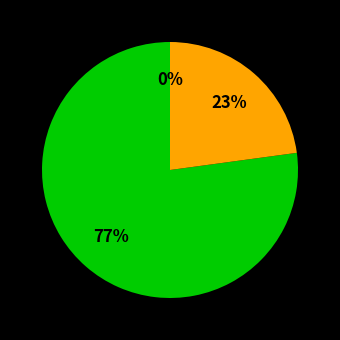

Do 1251 and 1251 together represent more than half of the pie?

No